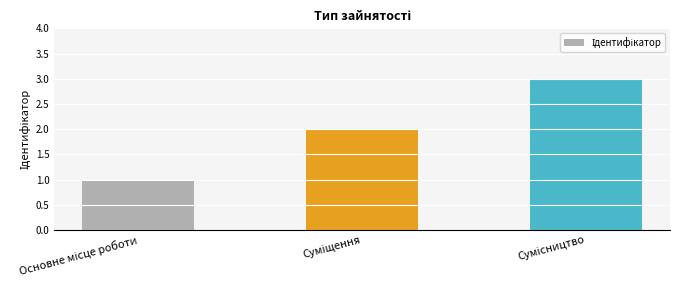

What is the sum of all values?

6